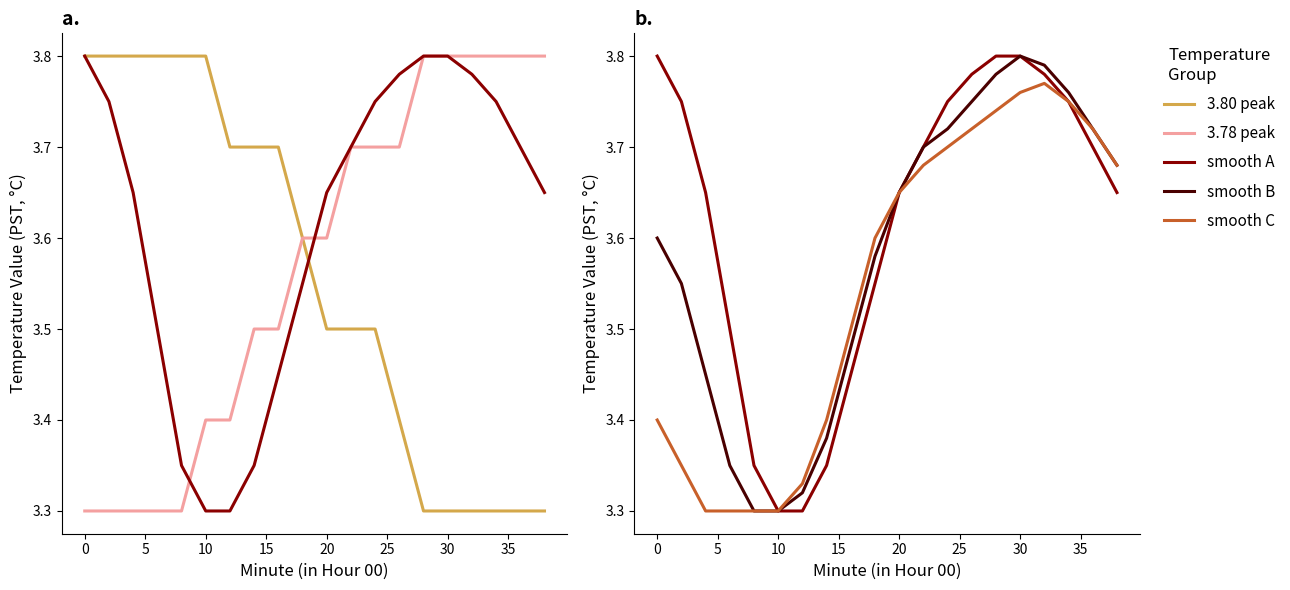

What is the minimum value shown in the chart?

3.3